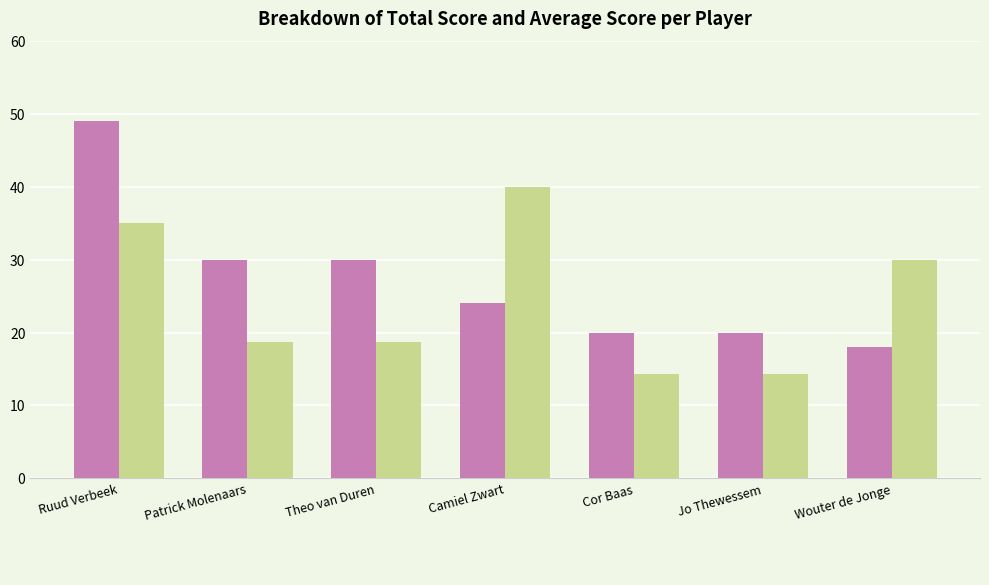

At which category does the chart reach its peak across all series?

Ruud Verbeek